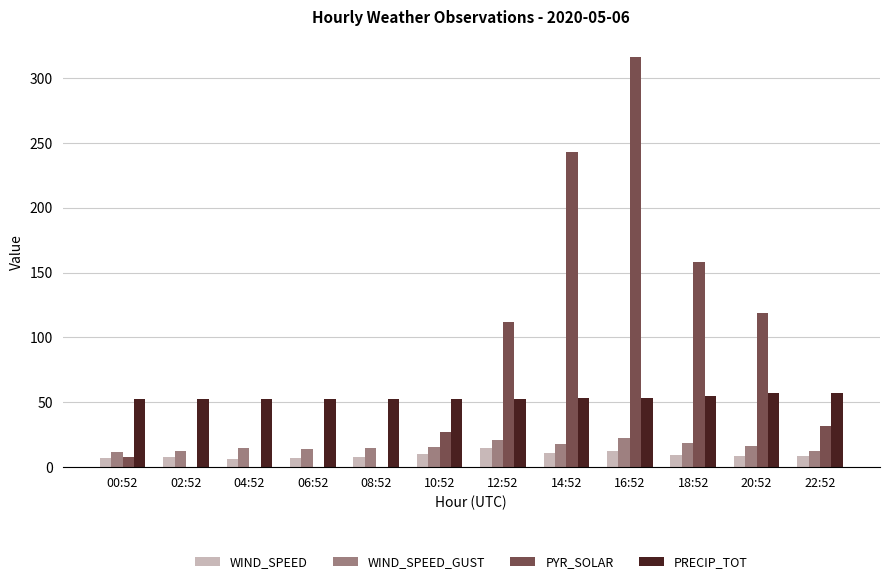

The PYR_SOLAR series shows 32.0 at 22:52. True or false?

True